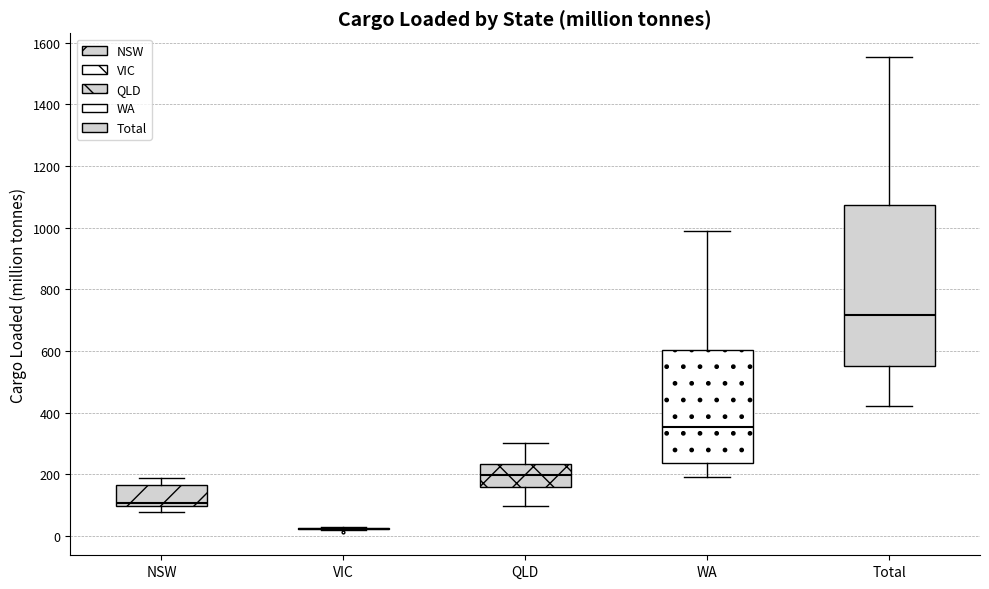

Reading left to right, read every box against the y-axis: the position of its median line, the range the box covers, and the ends of its whiskers. The values are not printed on the chart, so give them approximately, as read against the axis.

NSW: median 100 (just above the box's lower edge), box 100 to 160, whiskers 80 to 180
VIC: box collapsed to a line at 20, whiskers 20 to 20
QLD: median 200, box 160 to 240, whiskers 100 to 300
WA: median 360, box 240 to 600, whiskers 200 to 980
Total: median 720, box 560 to 1080, whiskers 420 to 1560